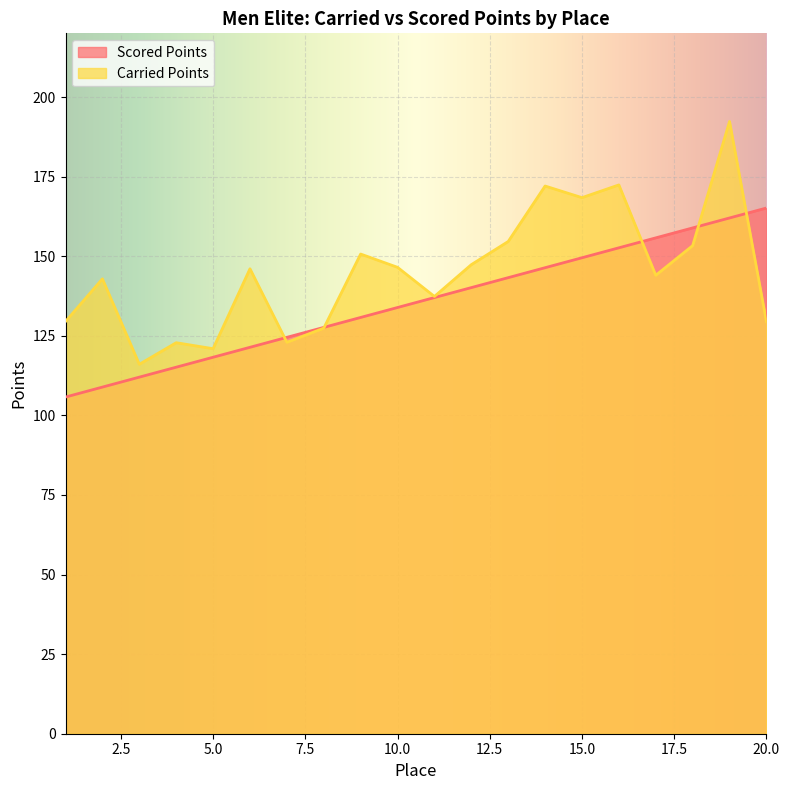

True or false: Carried Points has more than 1 interior local peaks.

True